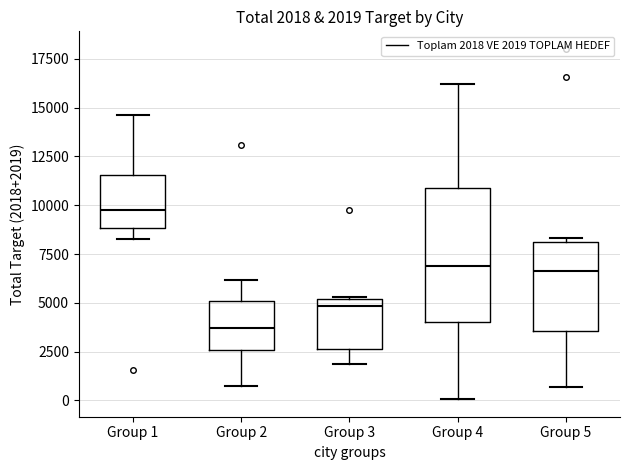

Which box has the highest median line?

Group 1